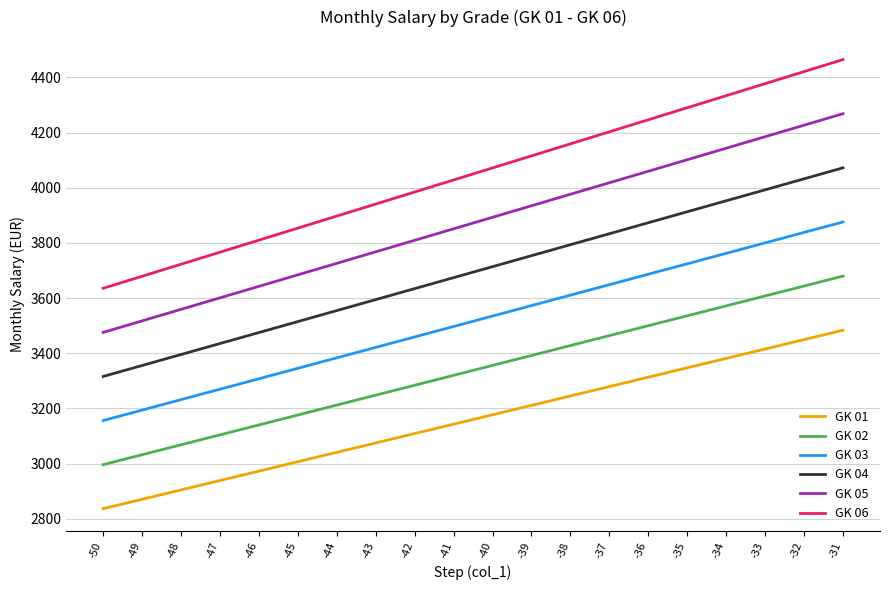

What is the sum of all GK 01 values?

63205.1